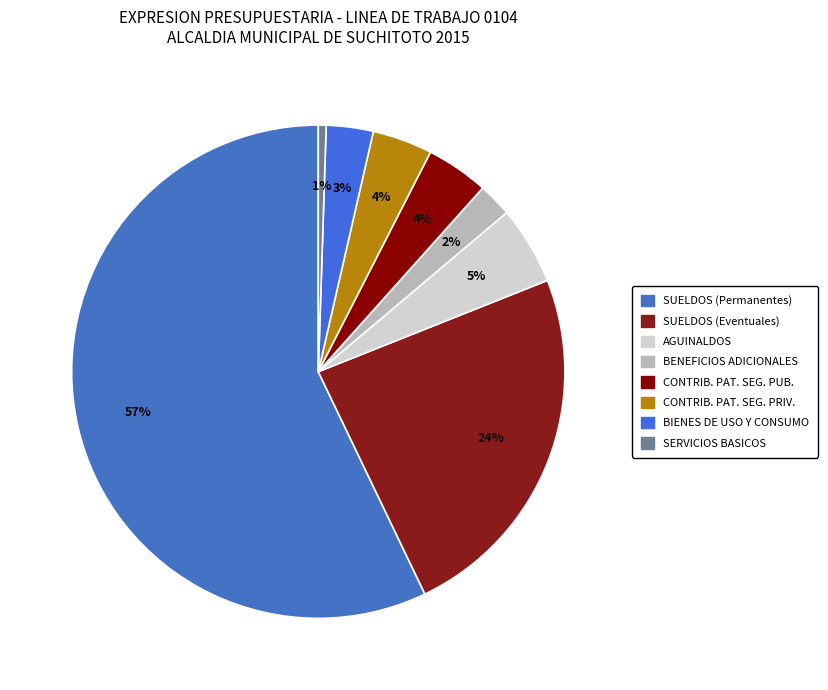

Does any single category account for the majority?

Yes